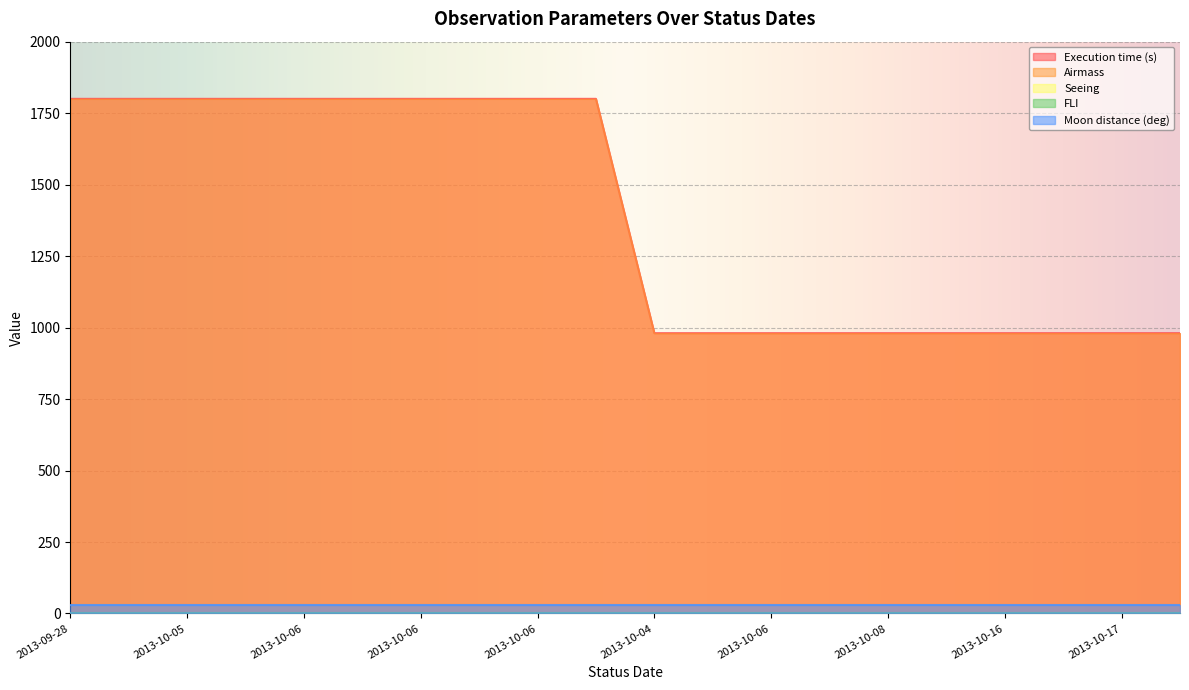

True or false: Seeing and Airmass cross at least once.

False